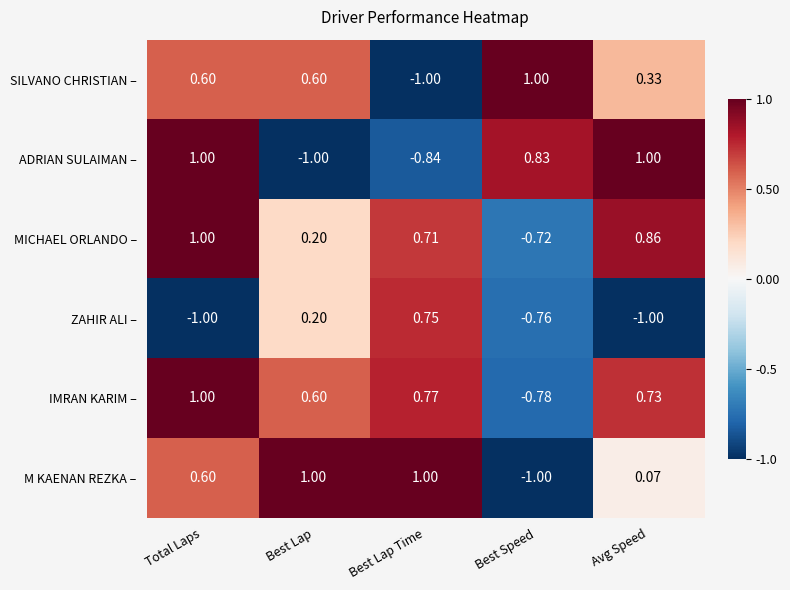

At which category is the sum across all series the highest?

Total Laps